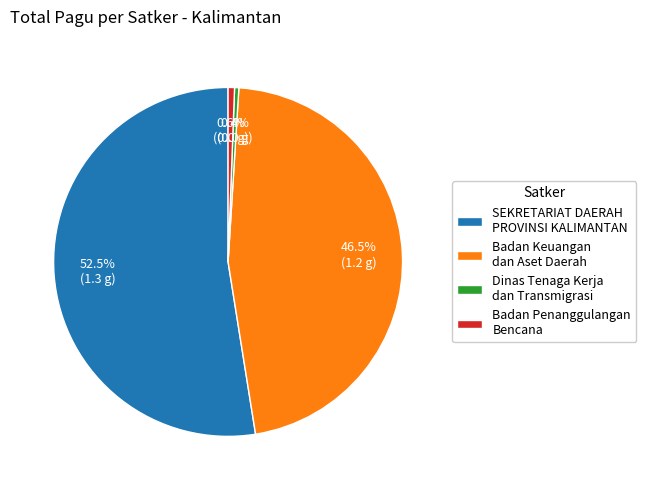

Is the sum of Dinas Tenaga Kerja dan Transmigrasi and Badan Penanggulangan Bencana greater than half?

No